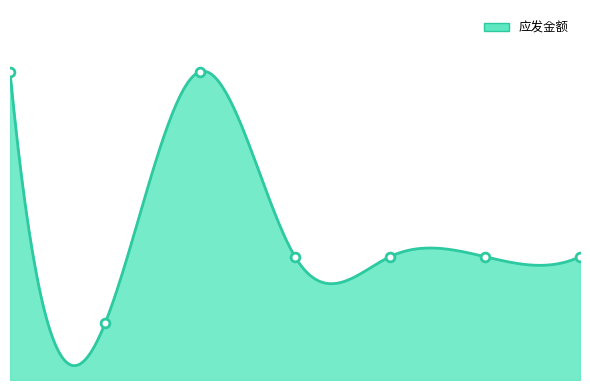

Which has a higher value, 李进军 or 吴金汉?

吴金汉